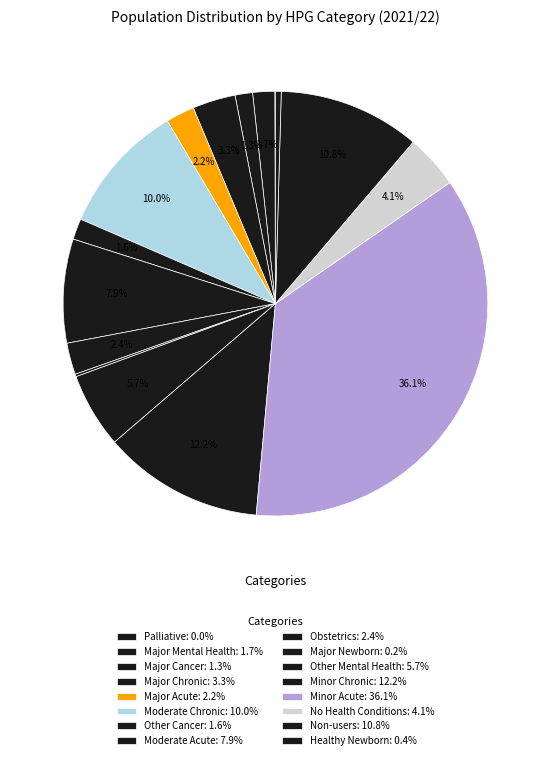

Which category has the biggest portion of the pie?

Minor Acute